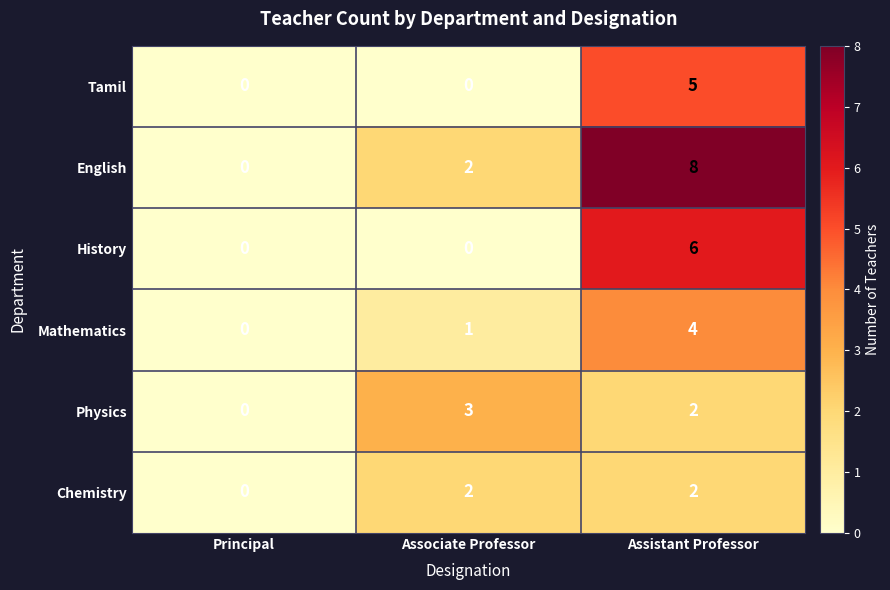

What is the maximum value shown in the chart?

8